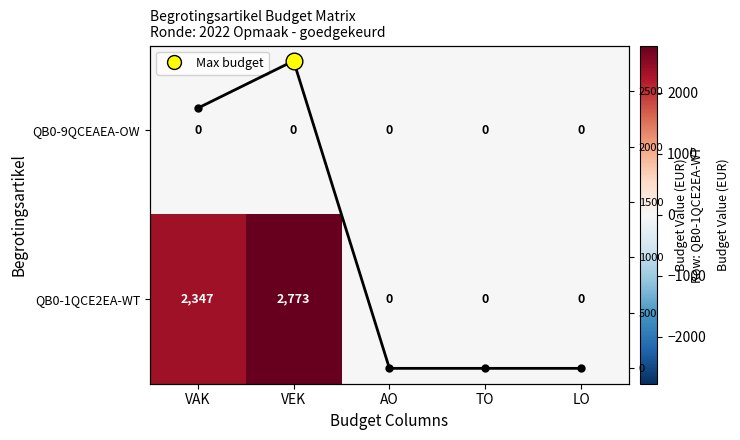

How many positive values does the QB0-1QCE2EA-WT row values series have?

2